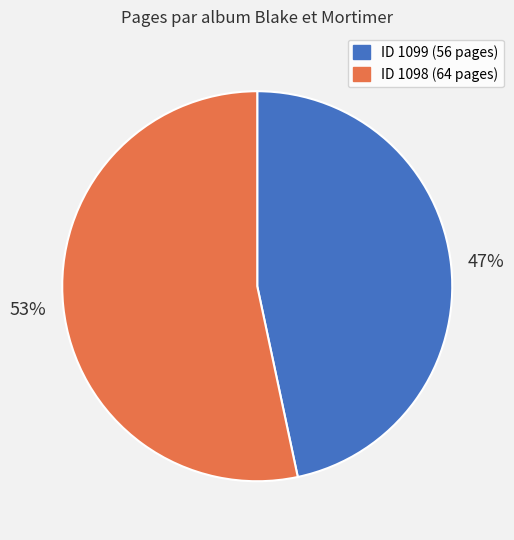

Count the number of slices in the pie.

2